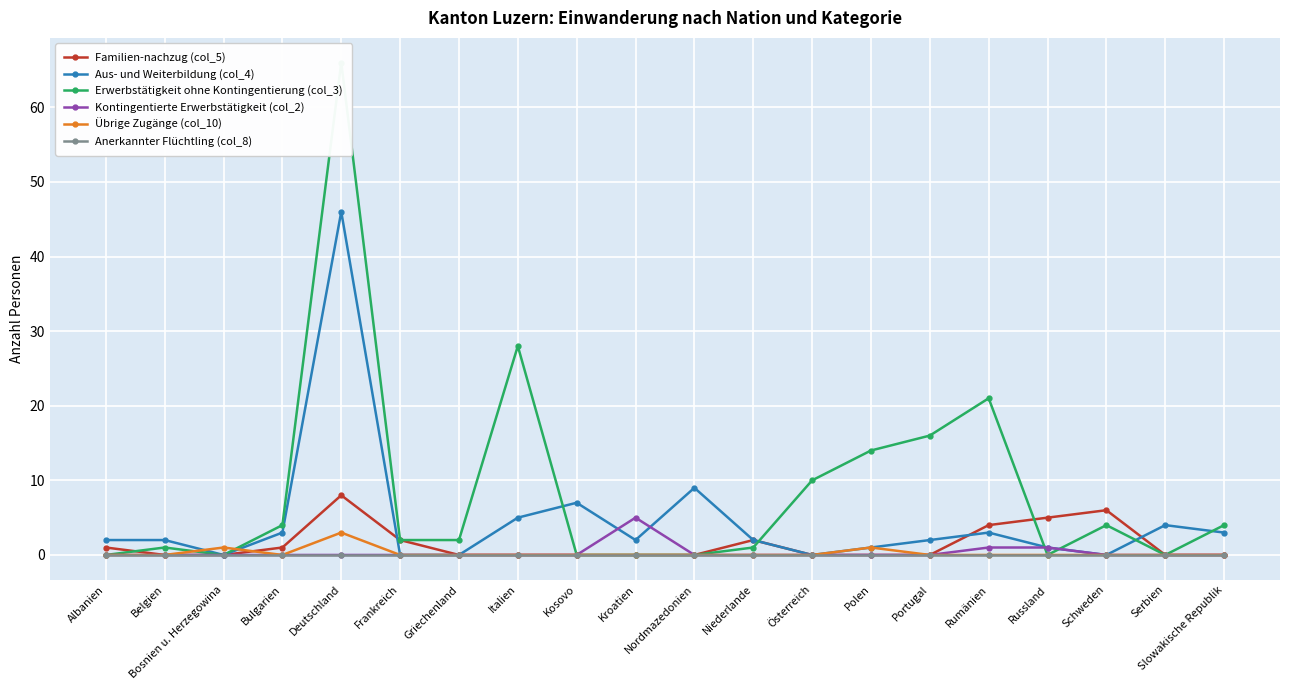

At which category does Erwerbstätigkeit ohne Kontingentierung (col_3) reach its first local valley?

Bosnien u. Herzegowina